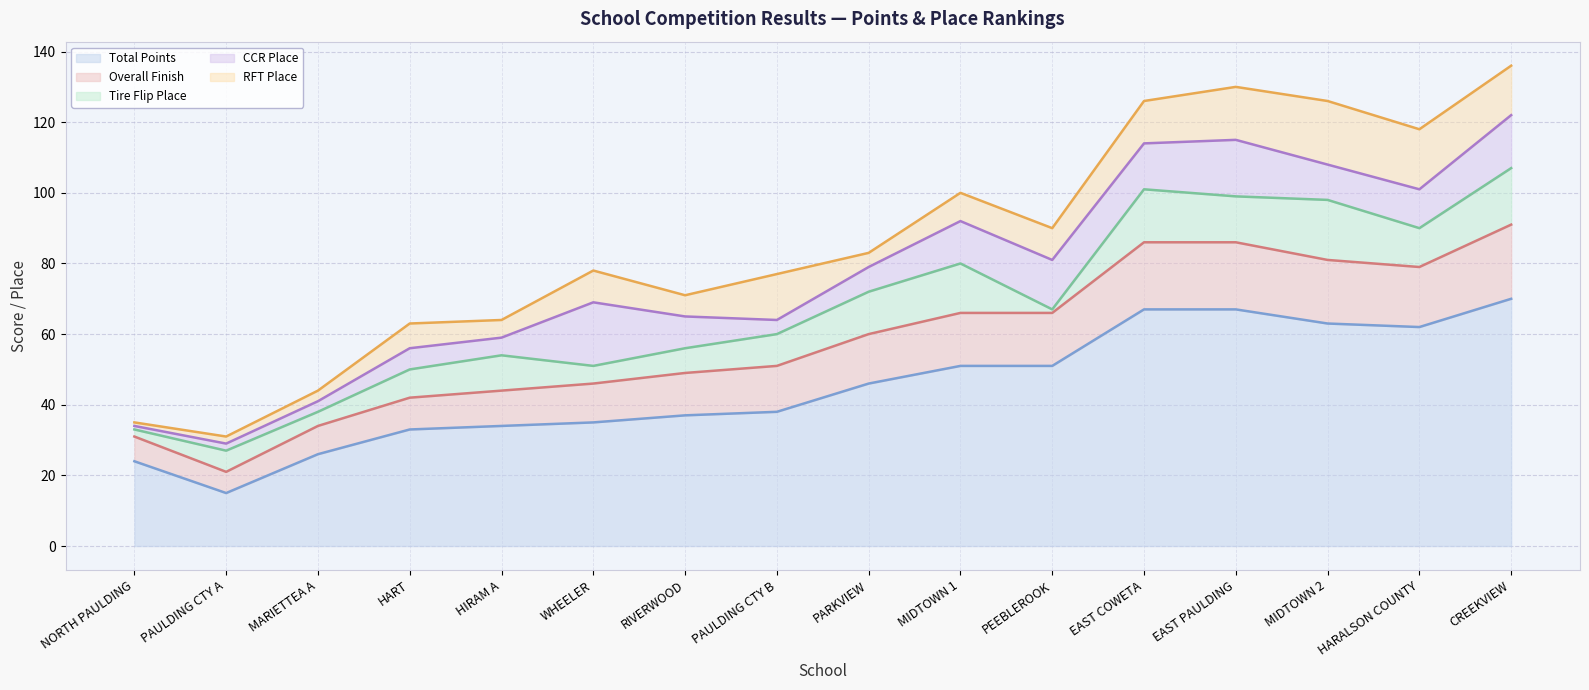

Rank the series by their average value, from lowest to highest.

Total Points (line), Overall Finish (line), Tire Flip Place (line), CCR Place (line), RFT Place (line)